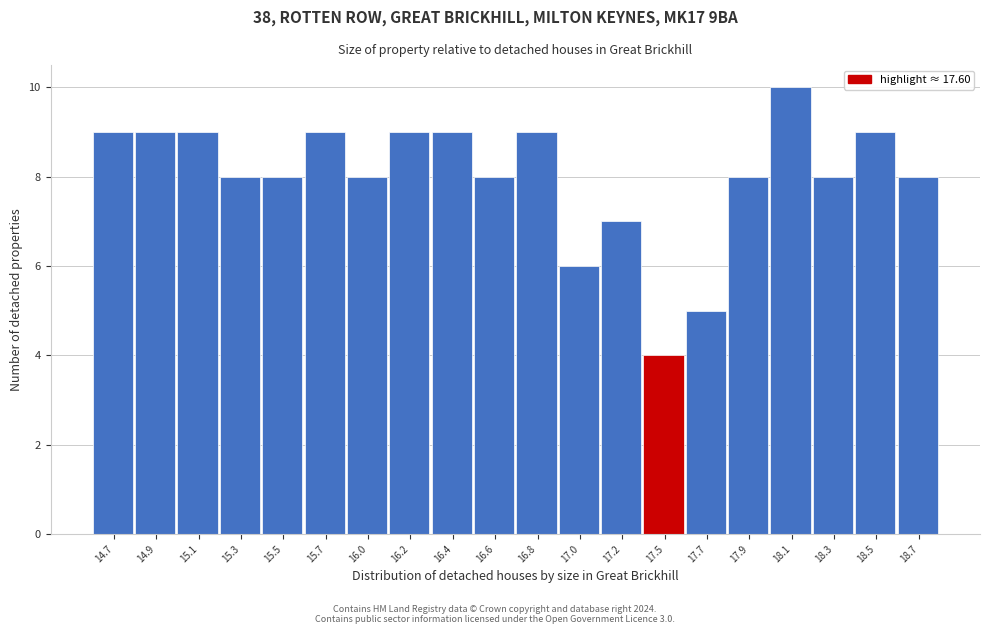

Reading left to right, extract all data points from this chart.

9	9	9	8	8	9	8	9	9	8	9	6	7	4	5	8	10	8	9	8